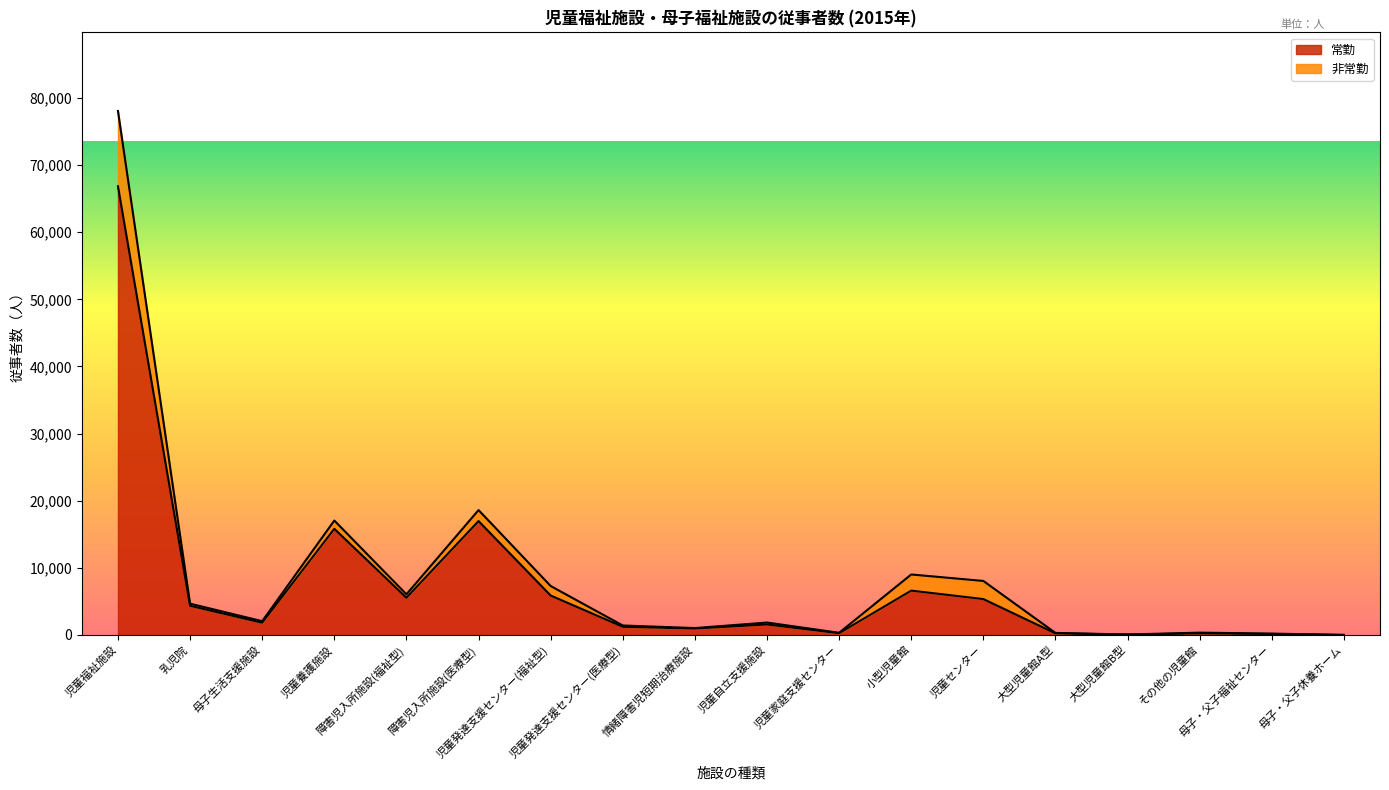

Reading left to right, transcribe all the data shown in this chart.

66854	4348	1825	15818	5543	16967	5874	1219	954	1563	262	6605	5346	241	55	235	149	1